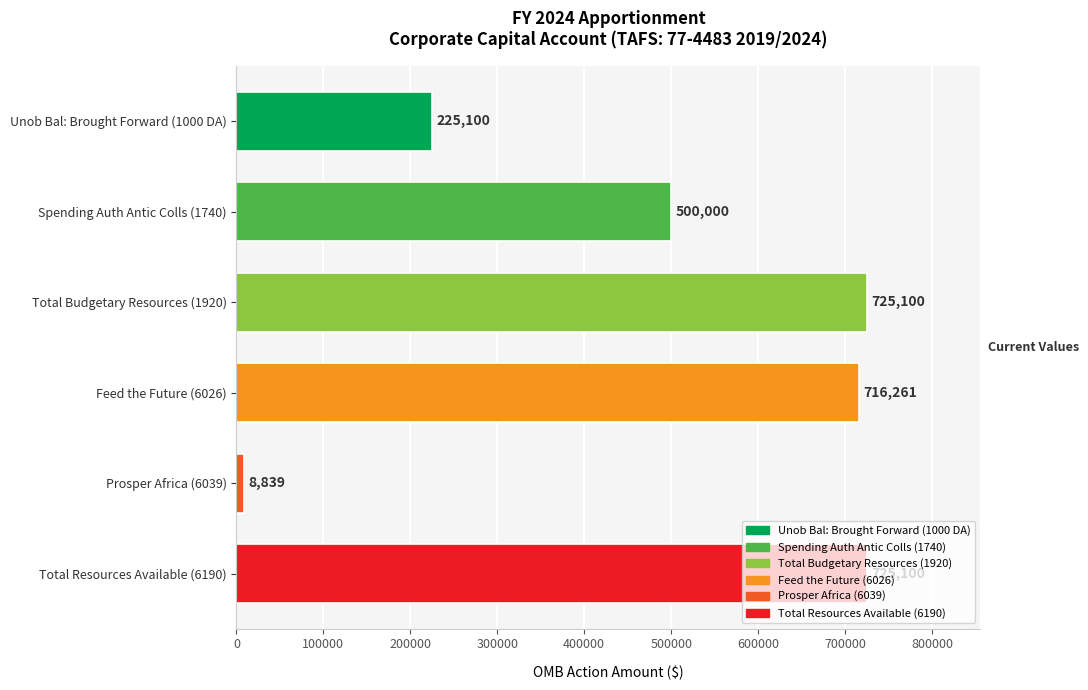

The chart shows a value of 725100 at Total Resources Available (6190). True or false?

True